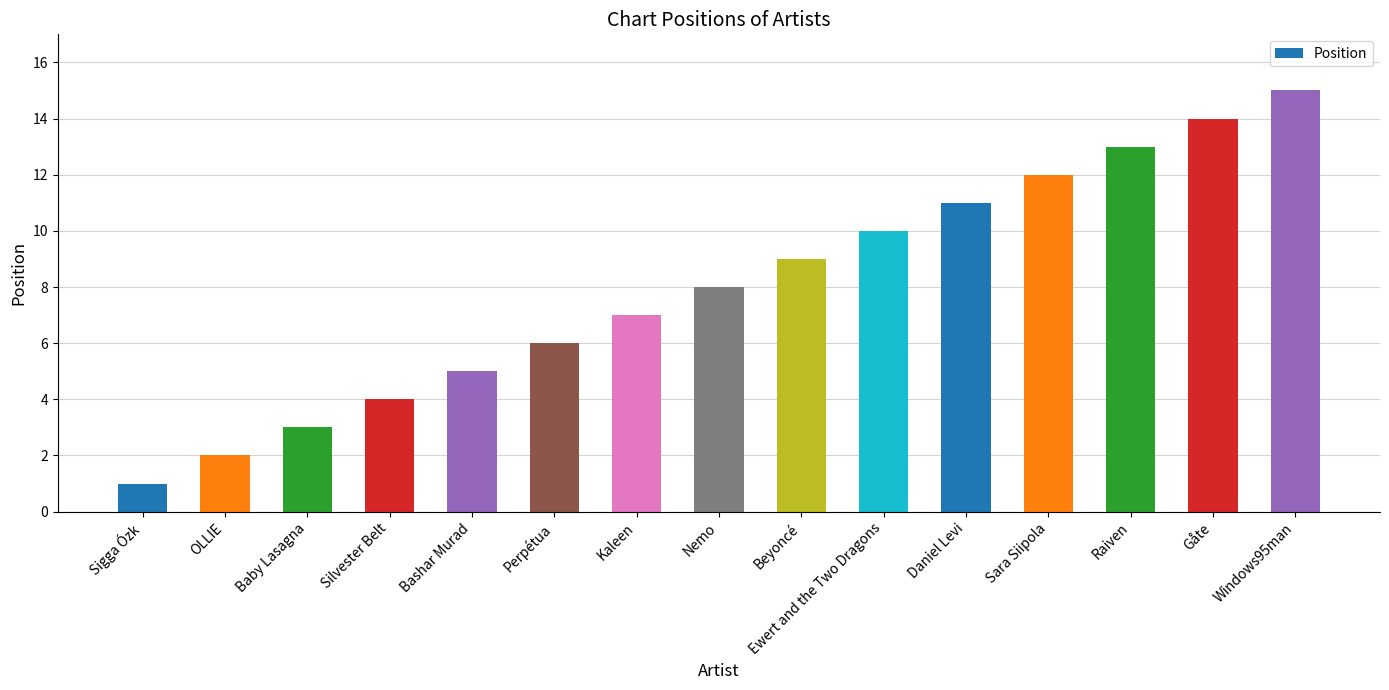

What is the difference between the values at Baby Lasagna and Windows95man?

12